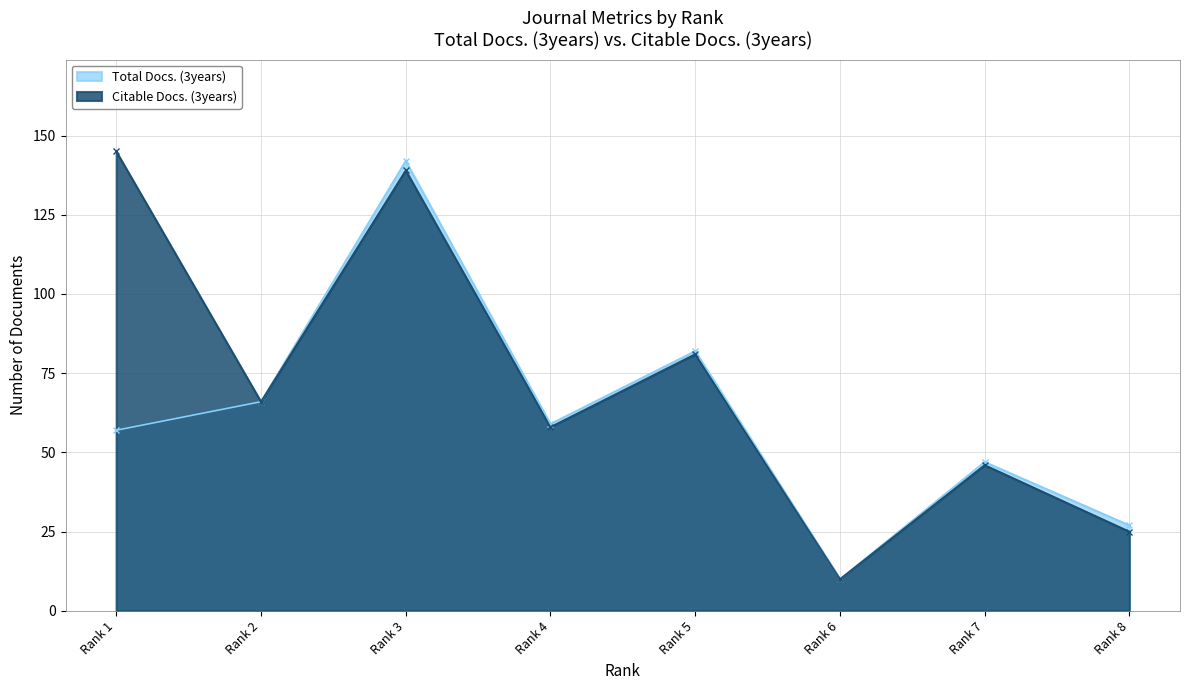

Reading left to right, extract all data points from this chart.

Total Docs. (3years): Rank 1=57	Rank 2=66	Rank 3=142	Rank 4=59	Rank 5=82	Rank 6=10	Rank 7=47	Rank 8=27
Citable Docs. (3years): Rank 1=145	Rank 2=66	Rank 3=139	Rank 4=58	Rank 5=81	Rank 6=10	Rank 7=46	Rank 8=25